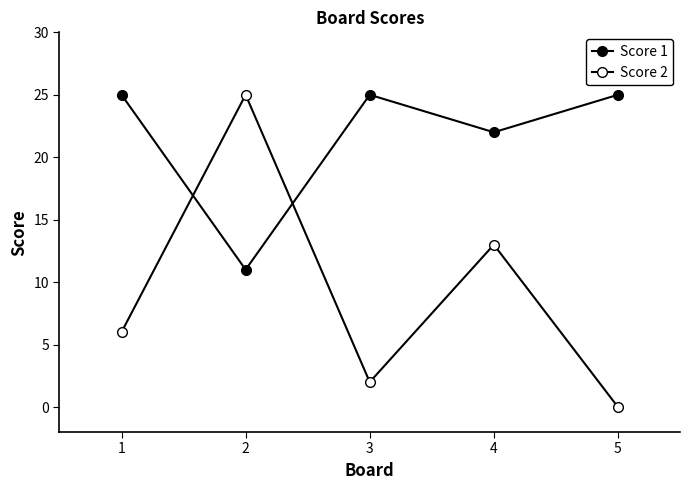

At which category does Score 2 reach its first local peak?

2